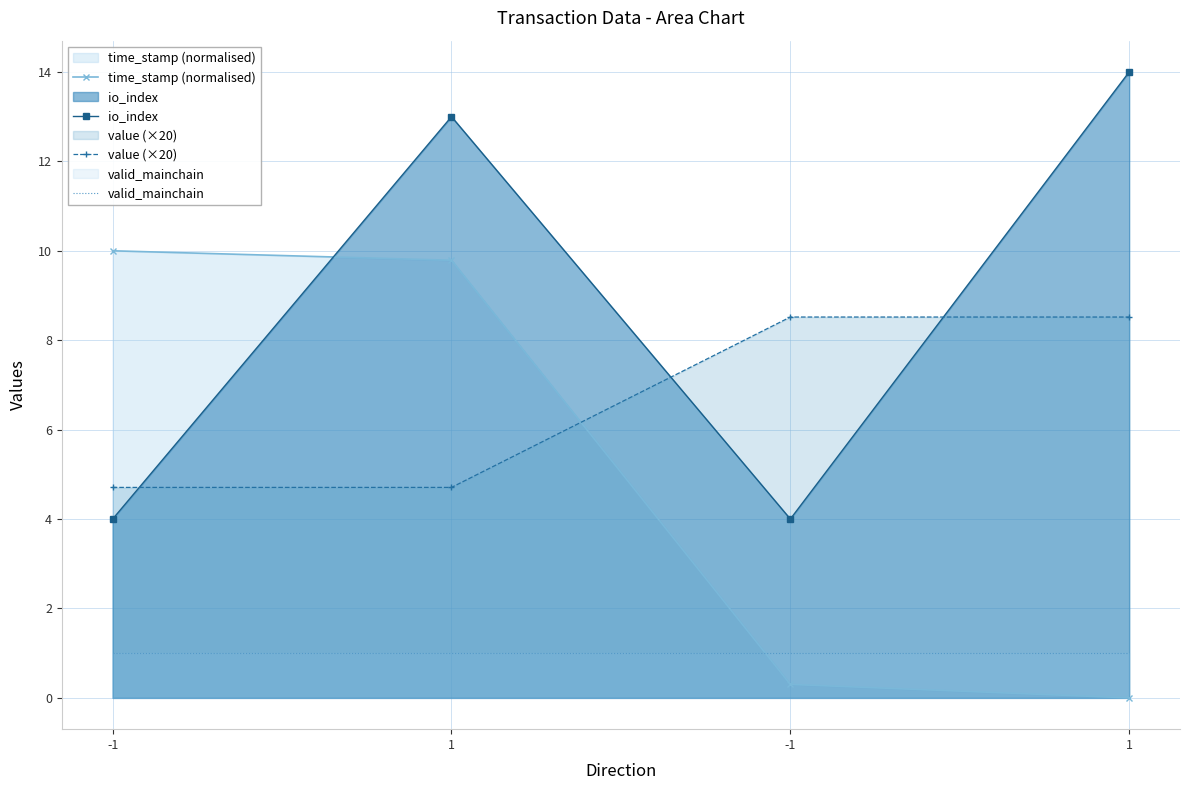

Which category has the highest value in the io_index series?

1